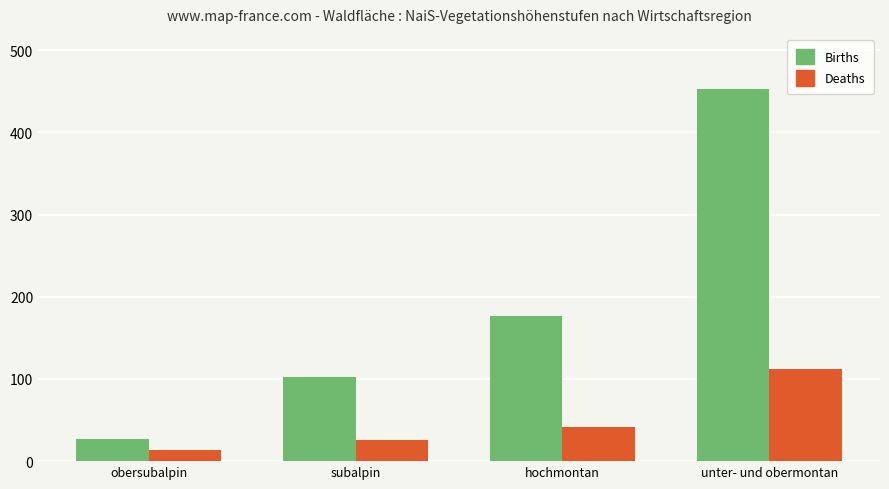

What is the highest value of the Births series?

453.3